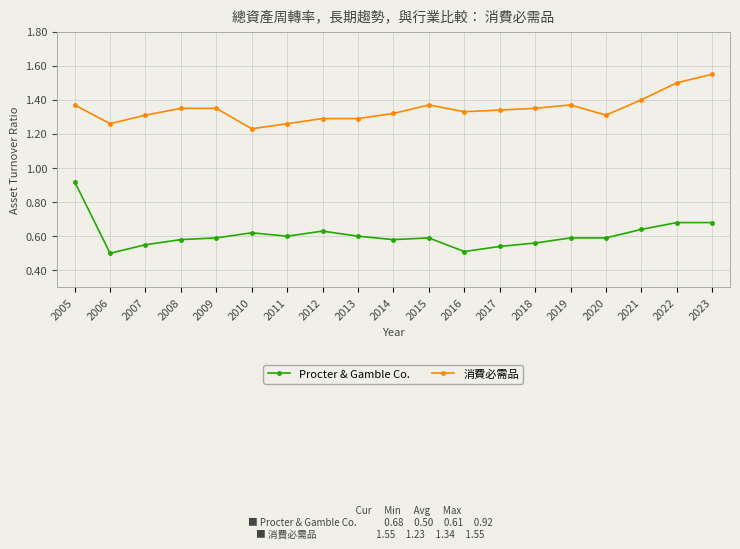

True or false: Procter & Gamble Co. and 消費必需品 cross at least once.

False